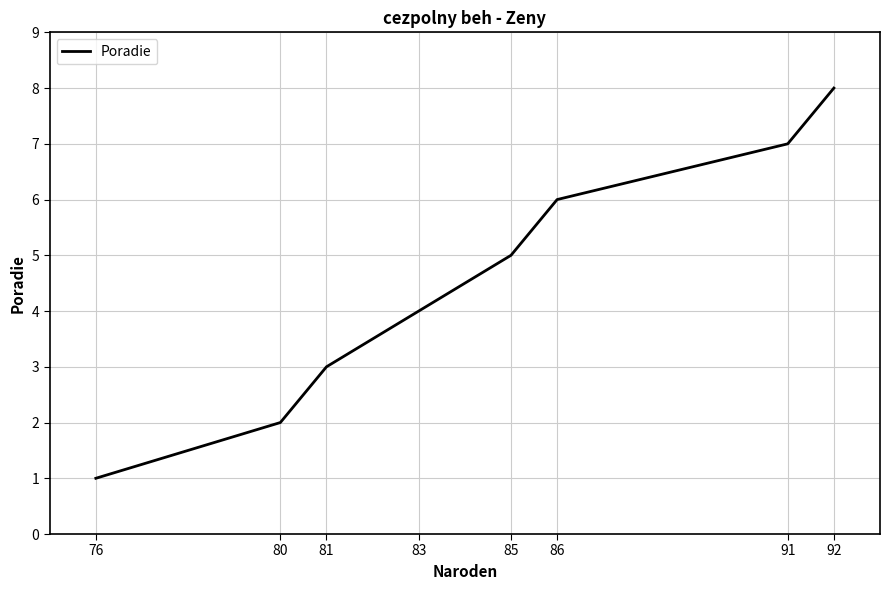

Which label corresponds to the smallest value in the chart?

76